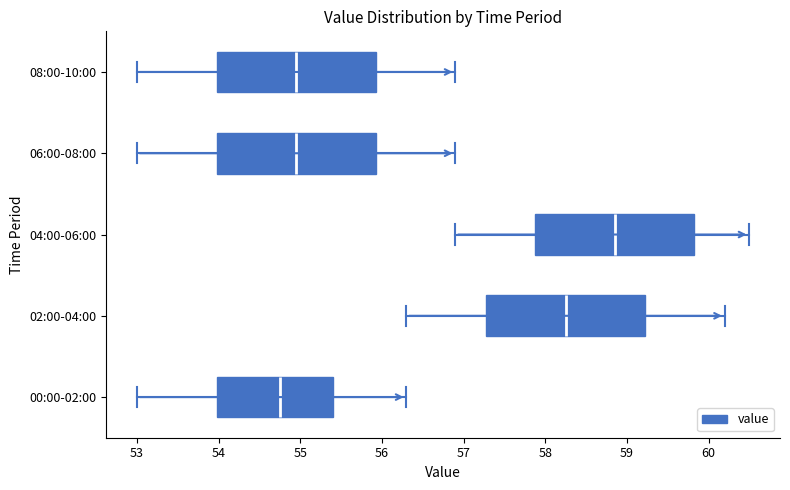

Where does the median line of the box for 02:00-04:00 sit on the x-axis? The values are not printed on the chart, so give them approximately, as read against the axis.

58.3